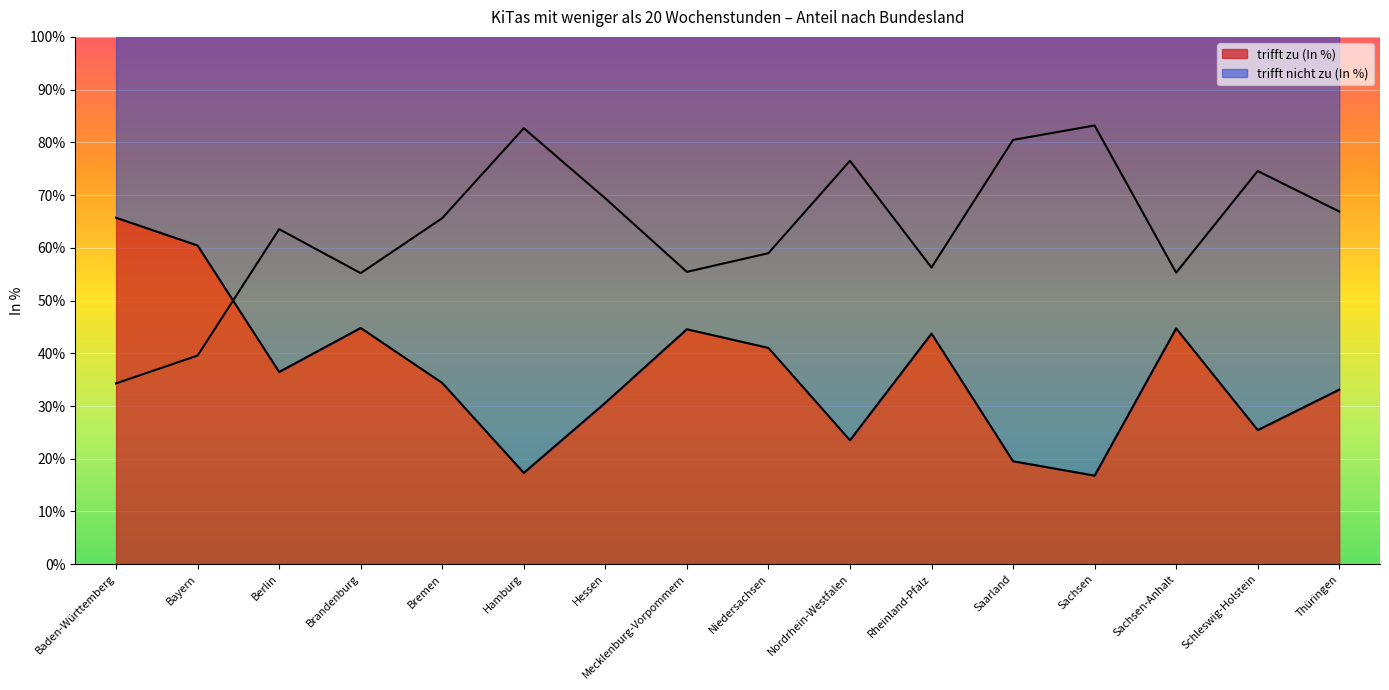

Reading right to left, extract all data points from this chart.

trifft zu (In %): 33.1	25.4	44.7	16.8	19.5	43.7	23.5	41.0	44.6	30.6	17.3	34.4	44.8	36.5	60.4	65.7
trifft nicht zu (In %): 66.9	74.6	55.3	83.2	80.5	56.3	76.5	59.0	55.4	69.4	82.7	65.6	55.2	63.5	39.6	34.3